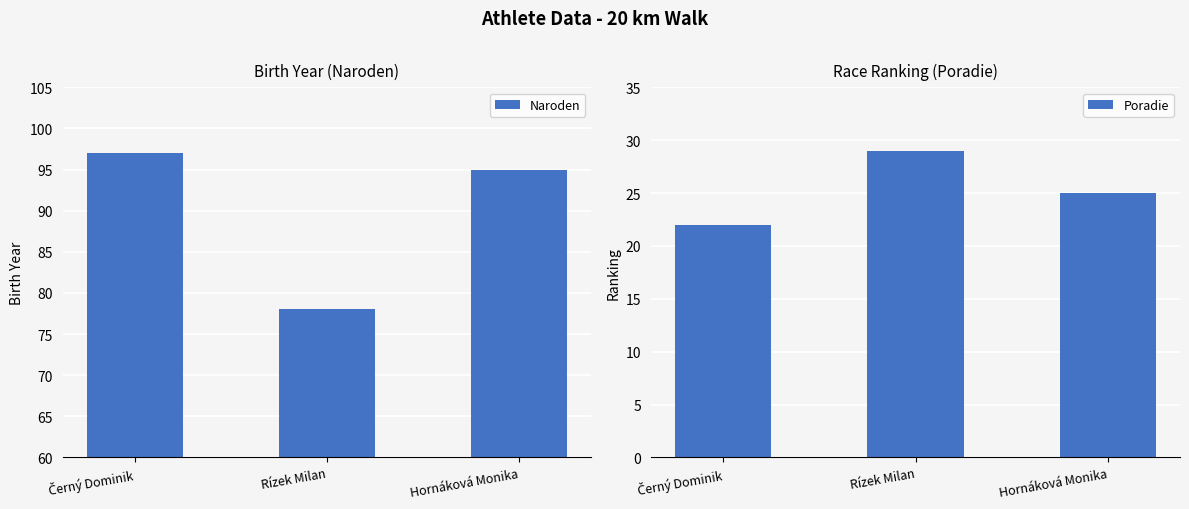

Reading left to right, extract all data points from this chart.

Naroden: 97	78	95
Poradie: 22	29	25